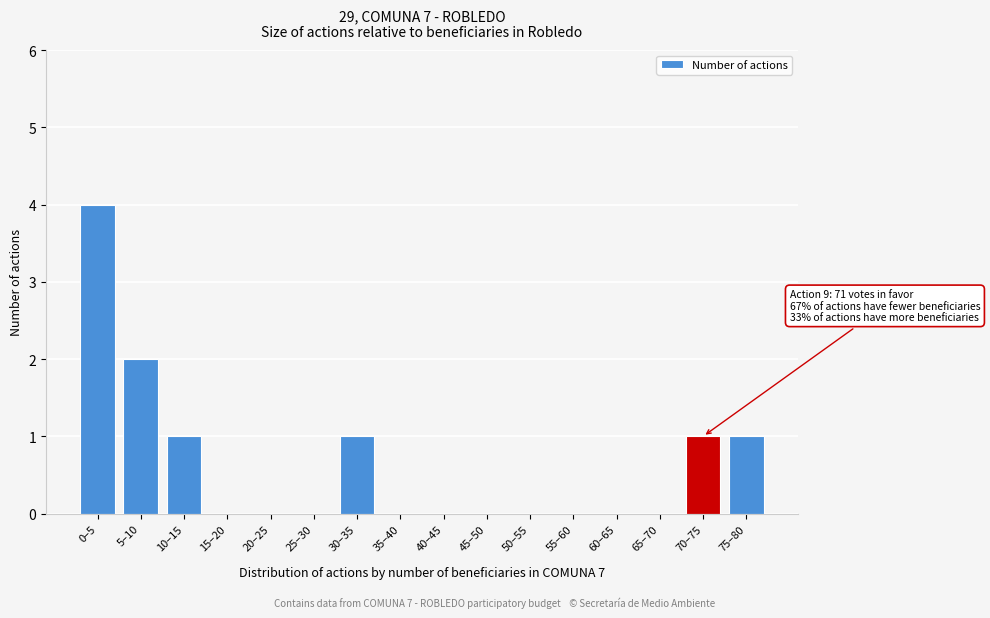

Reading left to right, extract all data points from this chart.

0–5=4	5–10=2	10–15=1	15–20=0	20–25=0	25–30=0	30–35=1	35–40=0	40–45=0	45–50=0	50–55=0	55–60=0	60–65=0	65–70=0	70–75=1	75–80=1